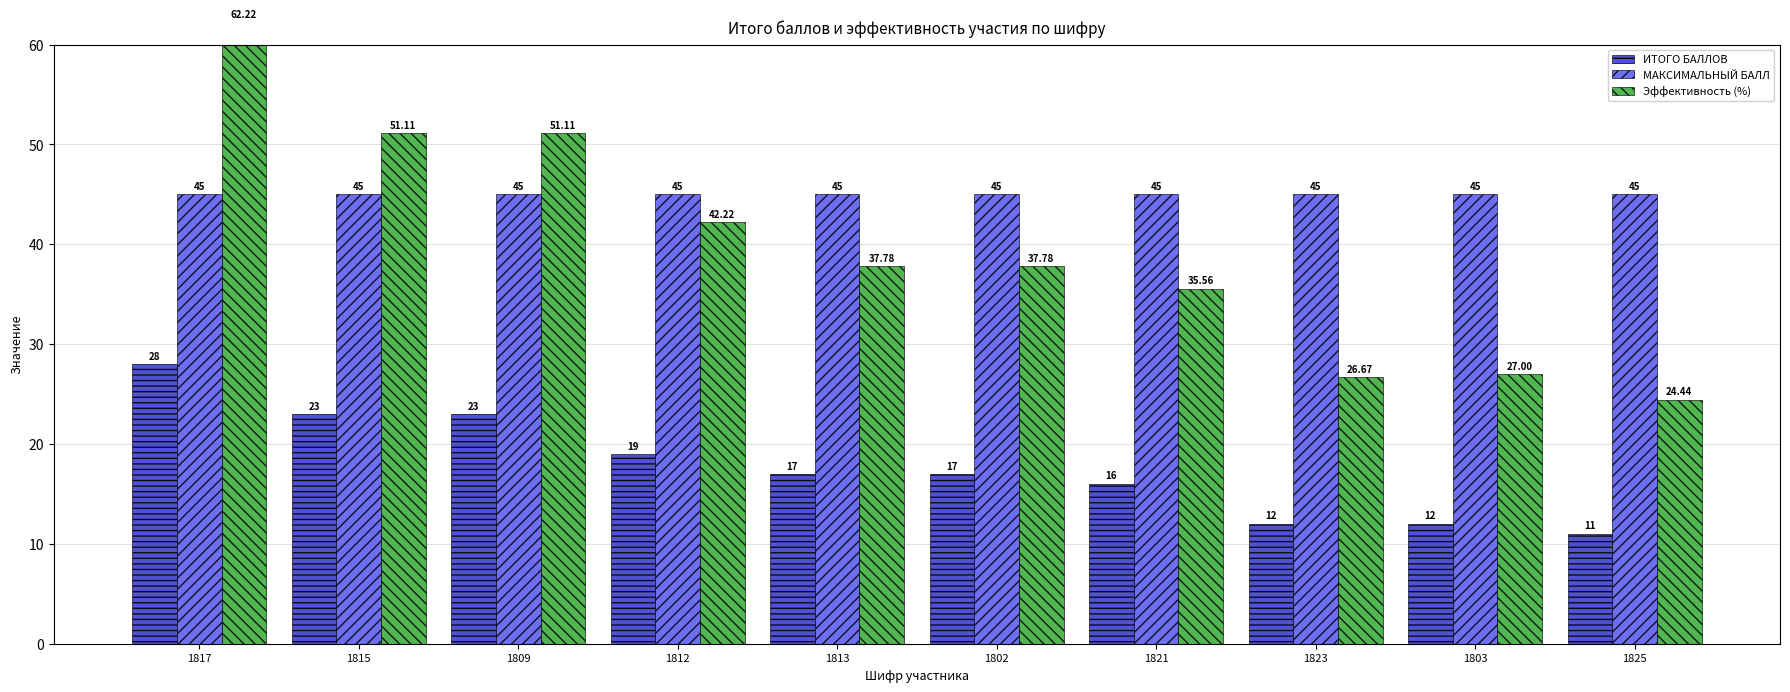

What is the average value of the Эффективность (%) series?

39.6